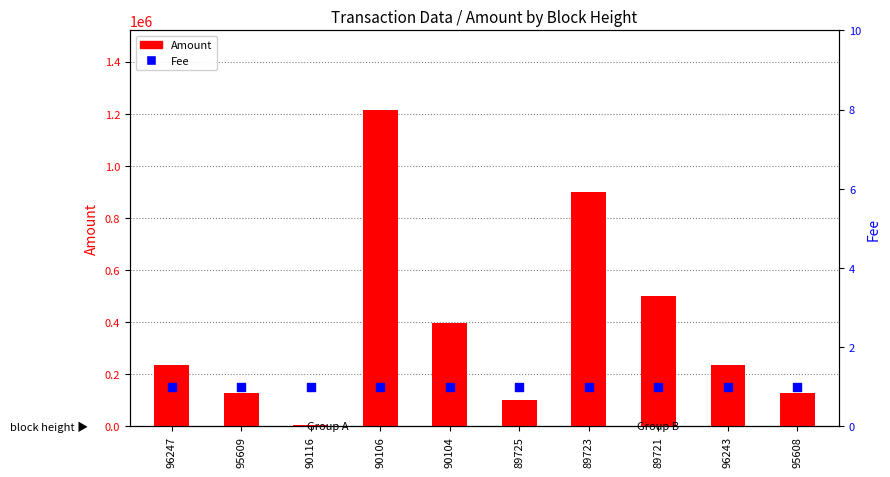

Which series has the largest total across all categories?

Amount